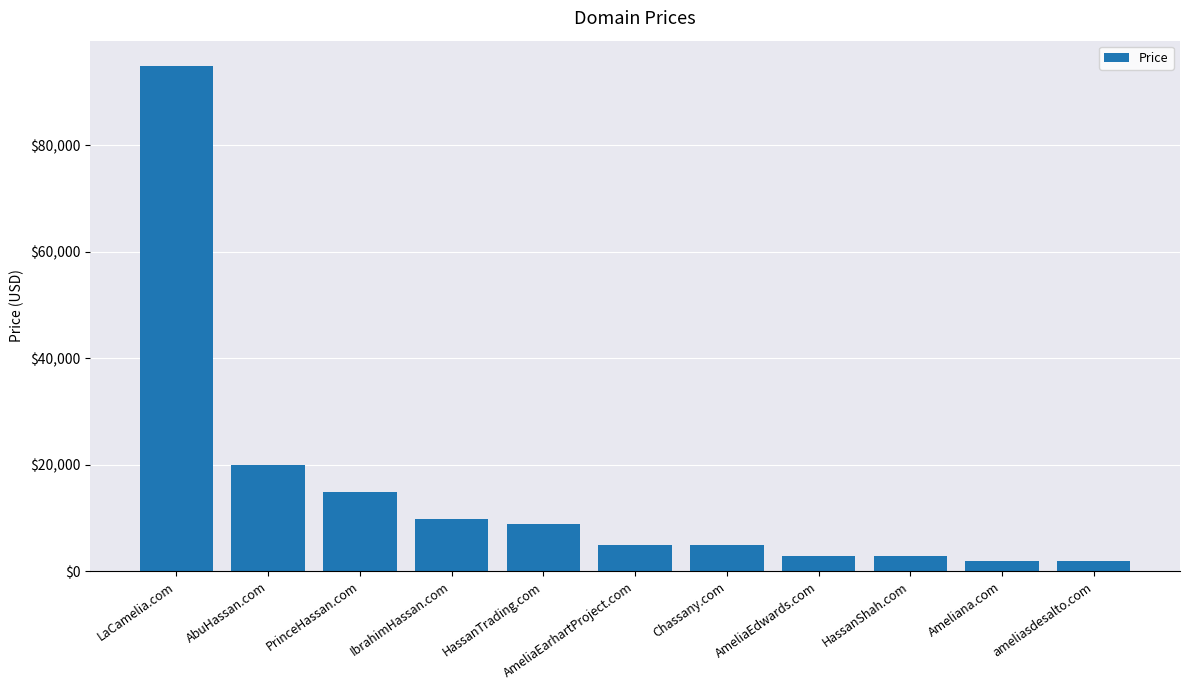

What is the maximum value shown in the chart?

94888